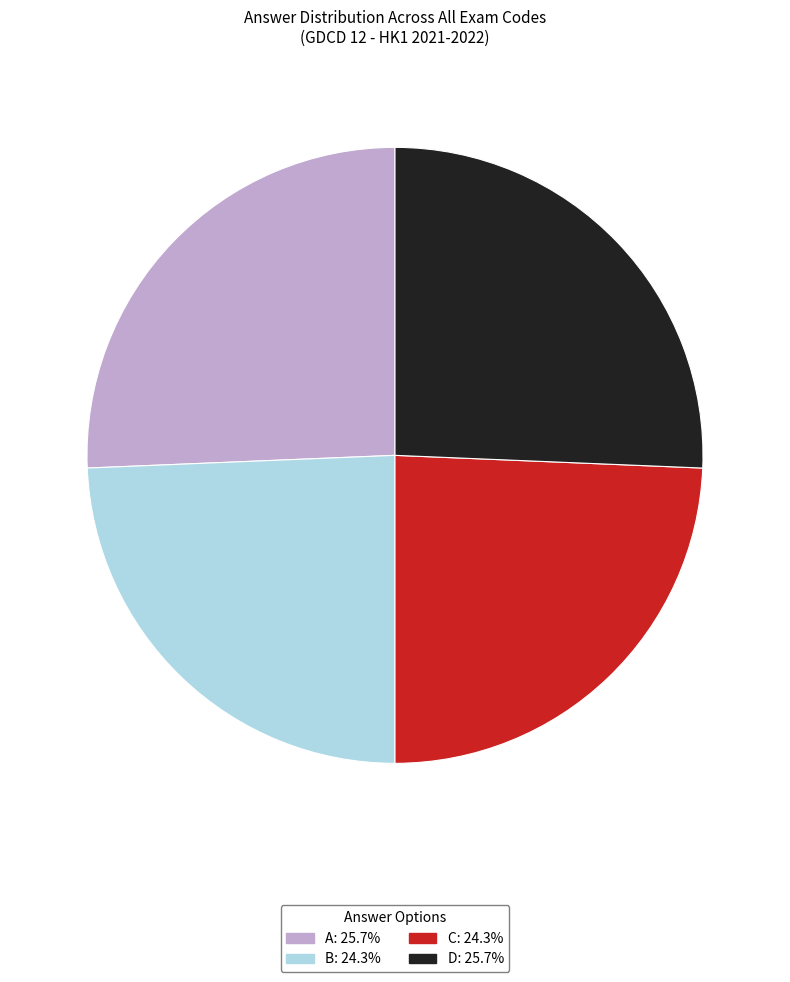

Do B and C together represent more than half of the pie?

No